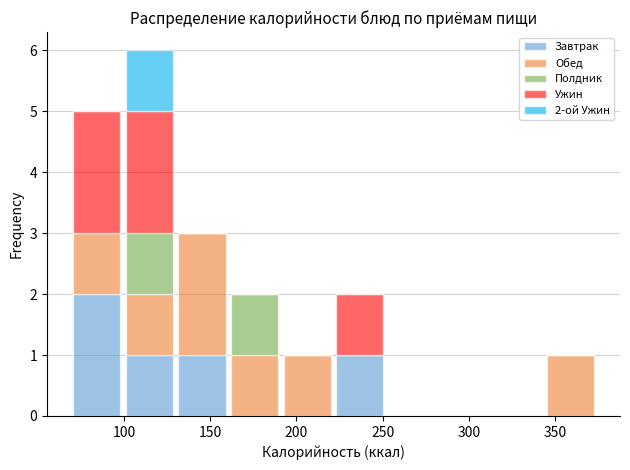

Which range on the x-axis has the tallest stacked bar (by total height)?

99.5 to 130.0